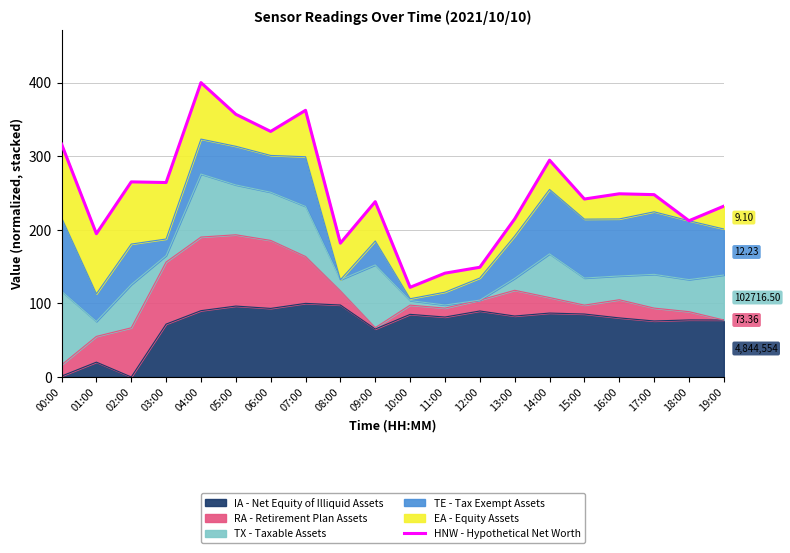

Which label corresponds to the largest value in the chart?

04:00